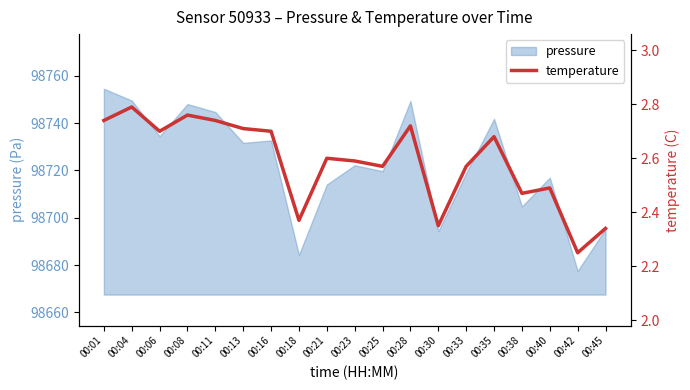

The value of pressure at 00:38 is 98704.8. True or false?

True